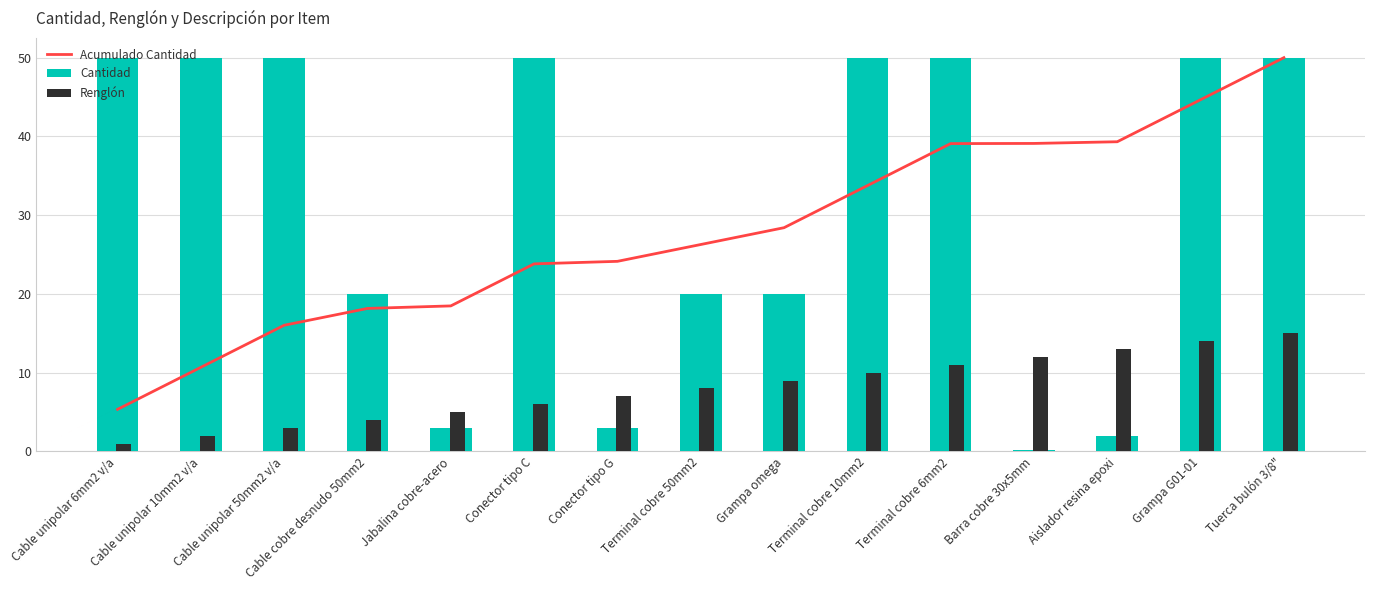

The Acumulado Cantidad series shows 41.8 at Conector tipo C. True or false?

False